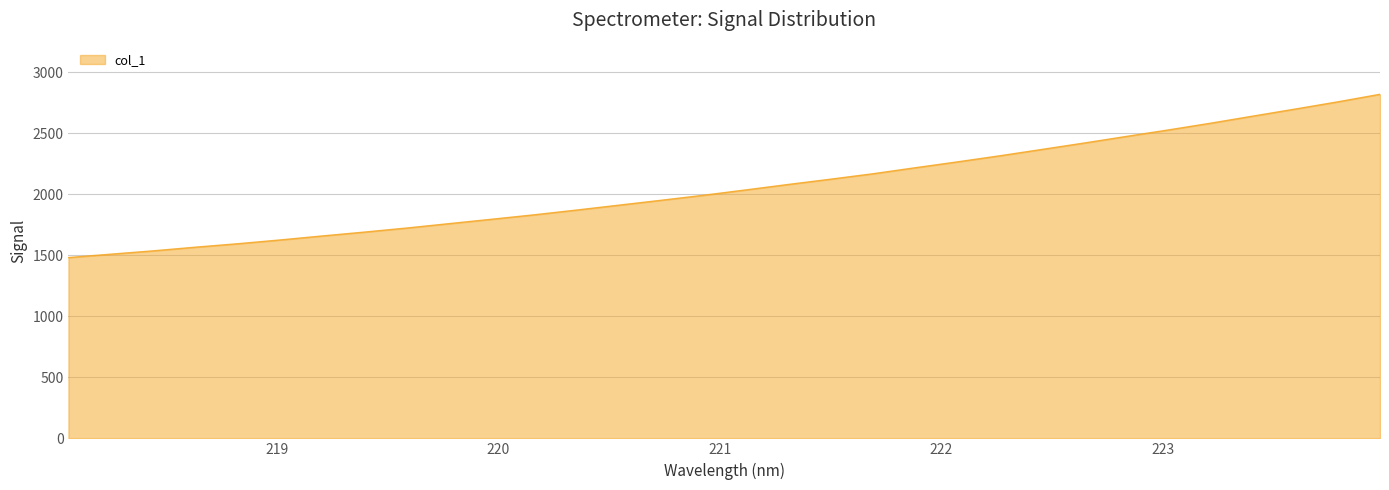

What is the difference between the maximum and minimum values?

1337.8